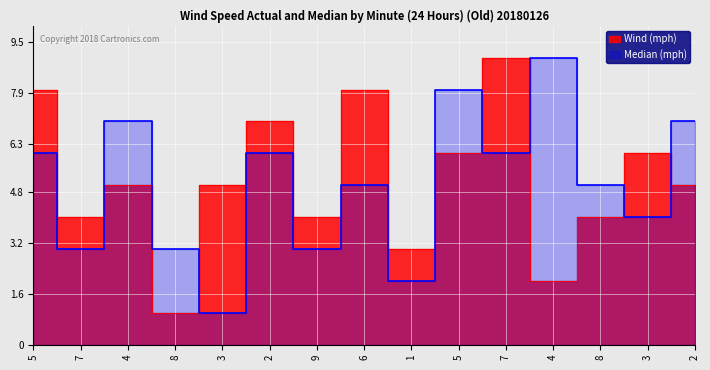

True or false: Wind (mph) has more than 2 interior local peaks.

True